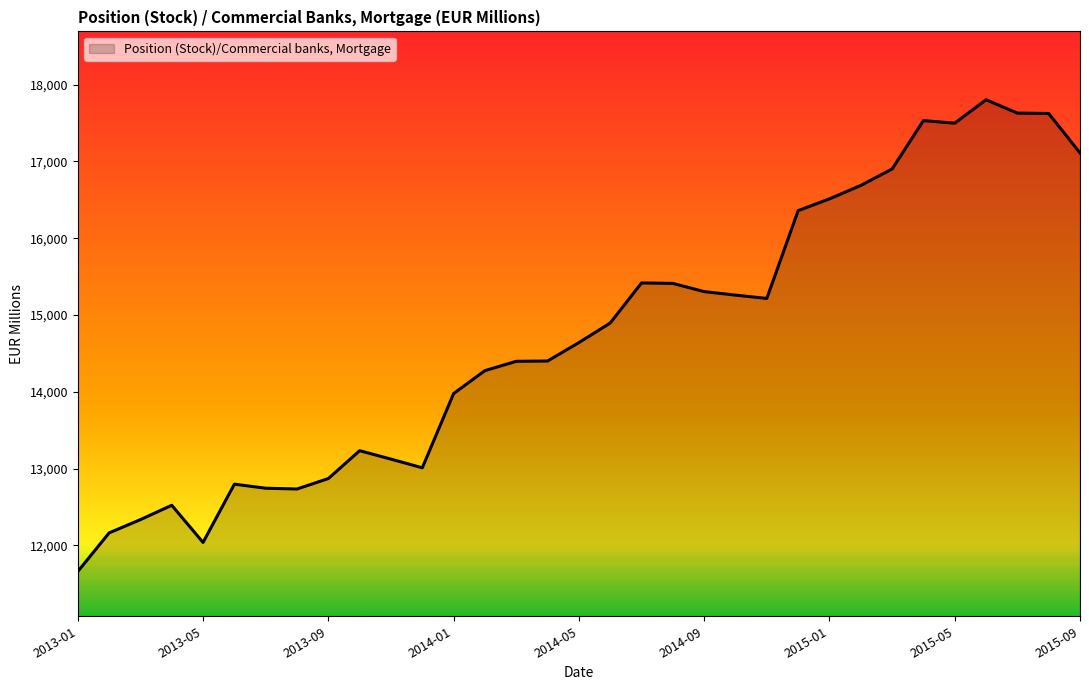

What is the difference between the maximum and minimum values?

6145